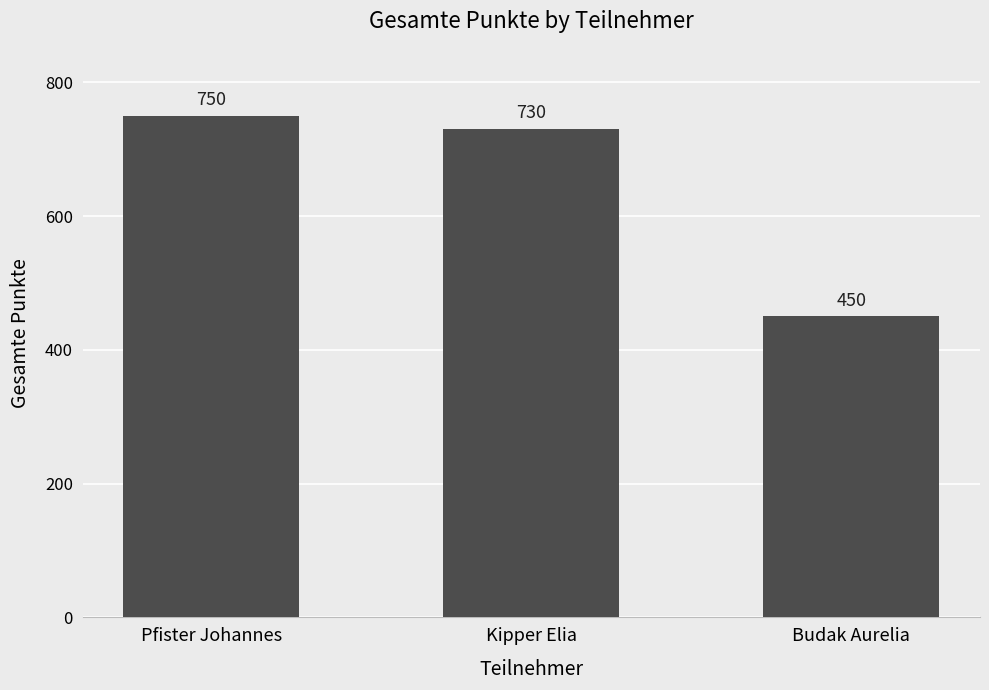

Reading left to right, extract all data points from this chart.

Pfister Johannes=750	Kipper Elia=730	Budak Aurelia=450